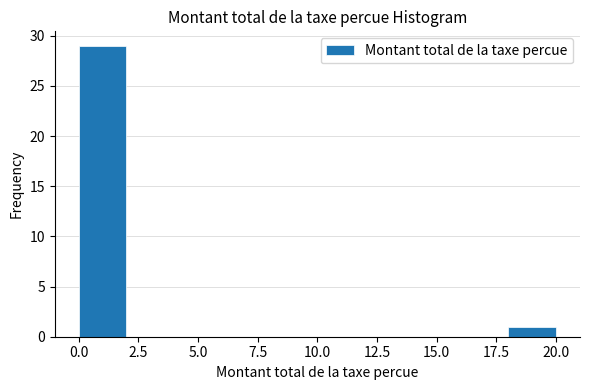

Which range on the x-axis has the tallest bar?

0 to 2